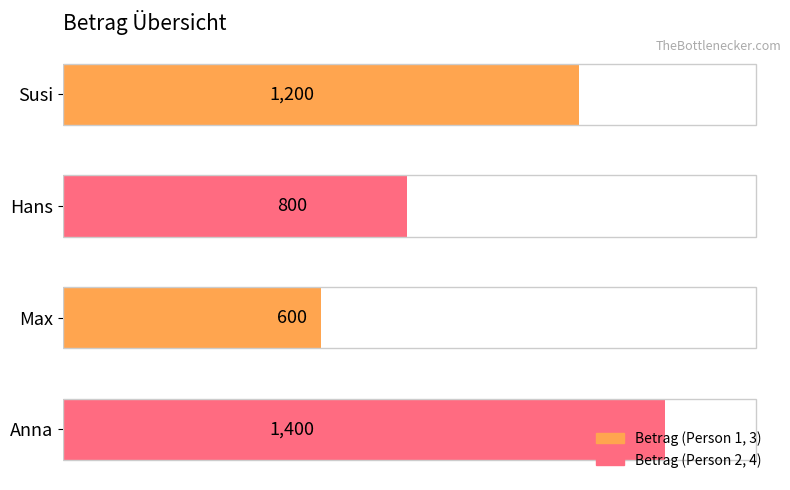

How many values are below 1200?

2